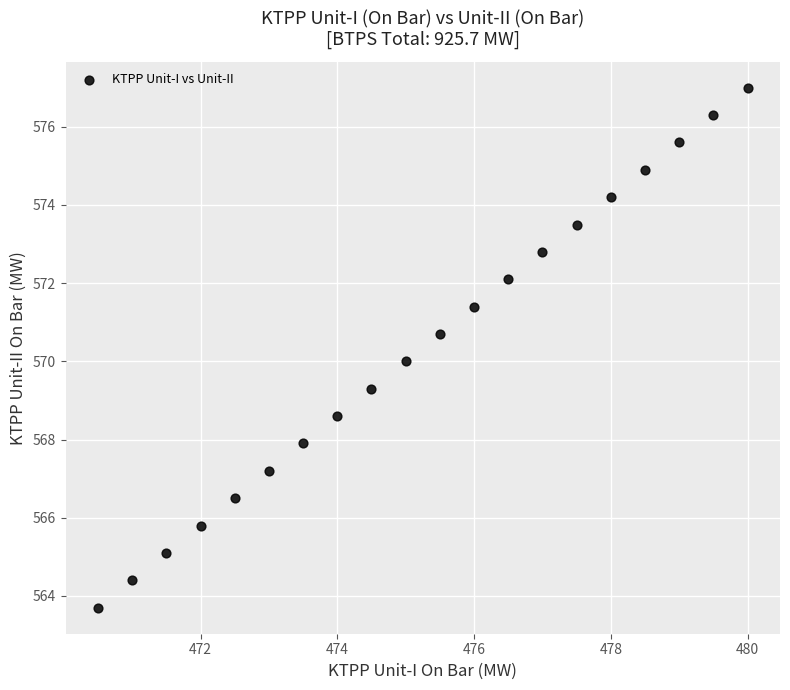

What is the range of X values (max minus min)?

9.5